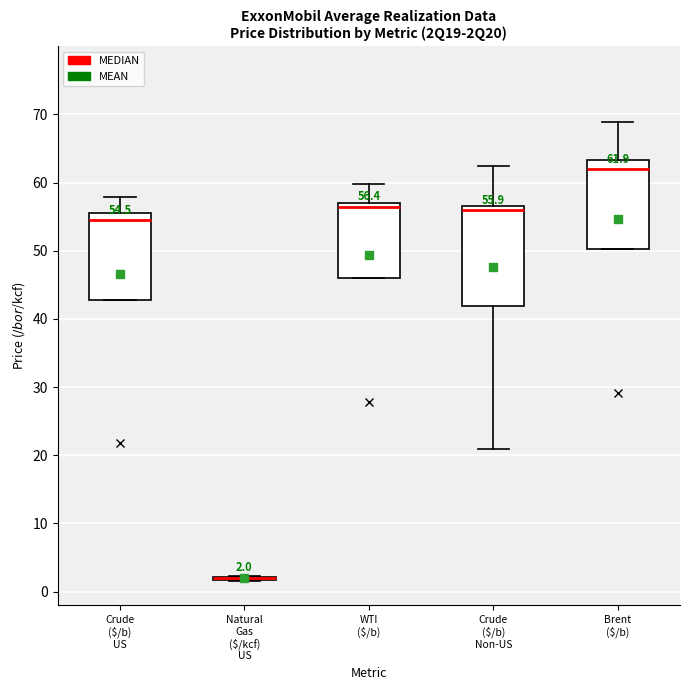

Comparing the boxes themselves (not the whiskers), which one is the tallest?

Crude ($/b) Non-US